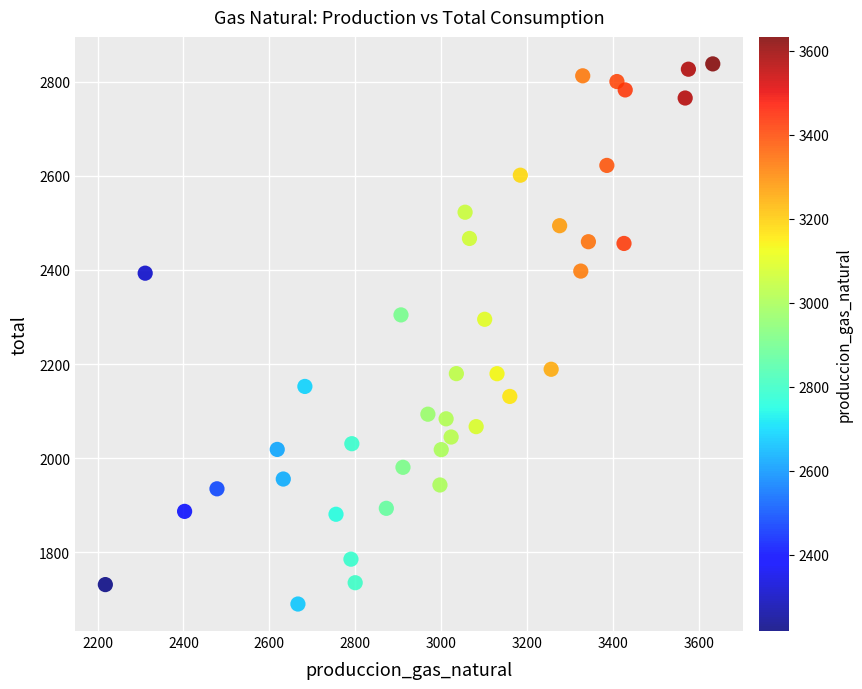

What is the range of X values (max minus min)?

1414.3